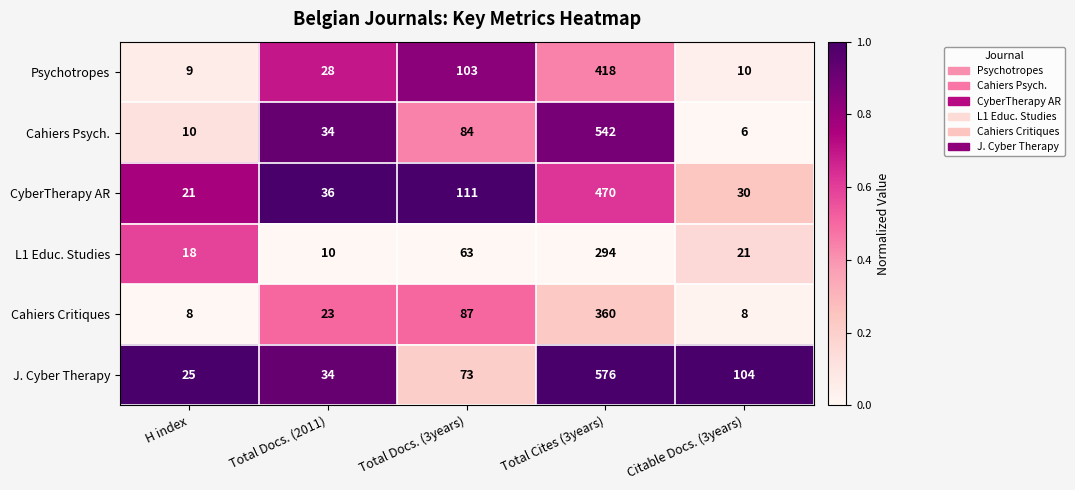

The value of CyberTherapy AR at Total Cites (3years) is 470. True or false?

True